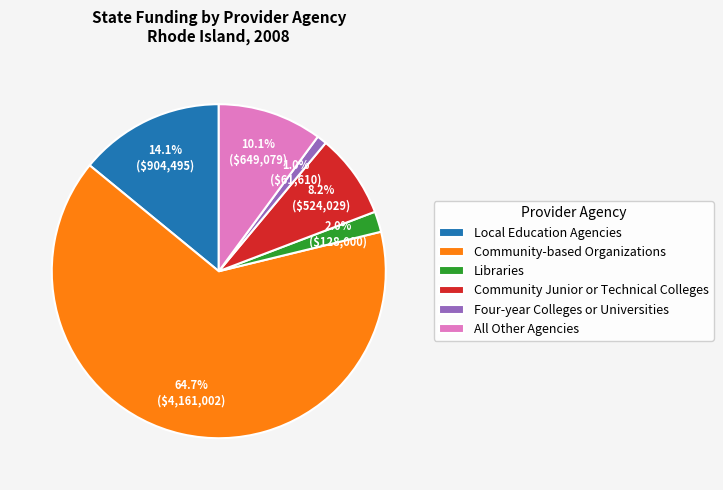

To the nearest percent, what is the difference between the All Other Agencies and Local Education Agencies slice percentages?

4%